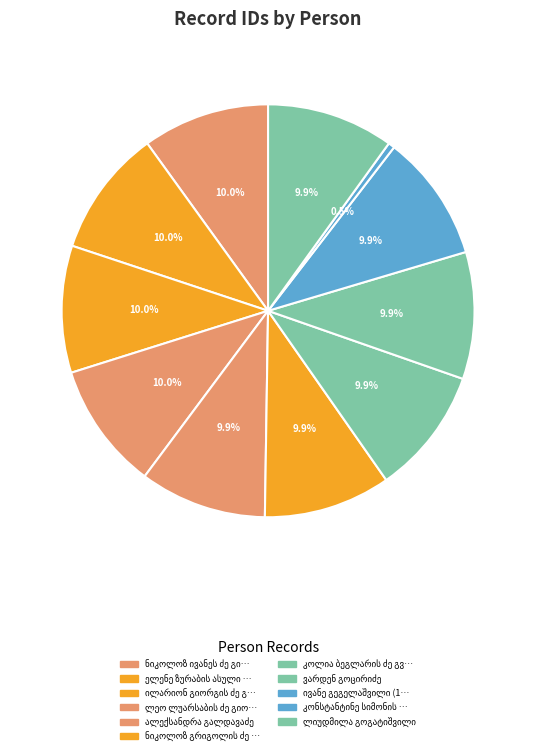

What percentage is the ივანე გეგელაშვილი (1) slice, to the nearest percent?

10%